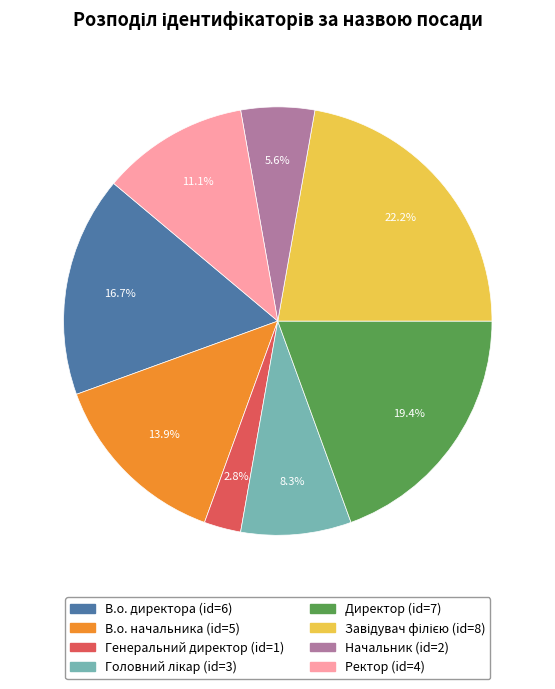

How much of the chart is everything except Генеральний директор?

97.2%